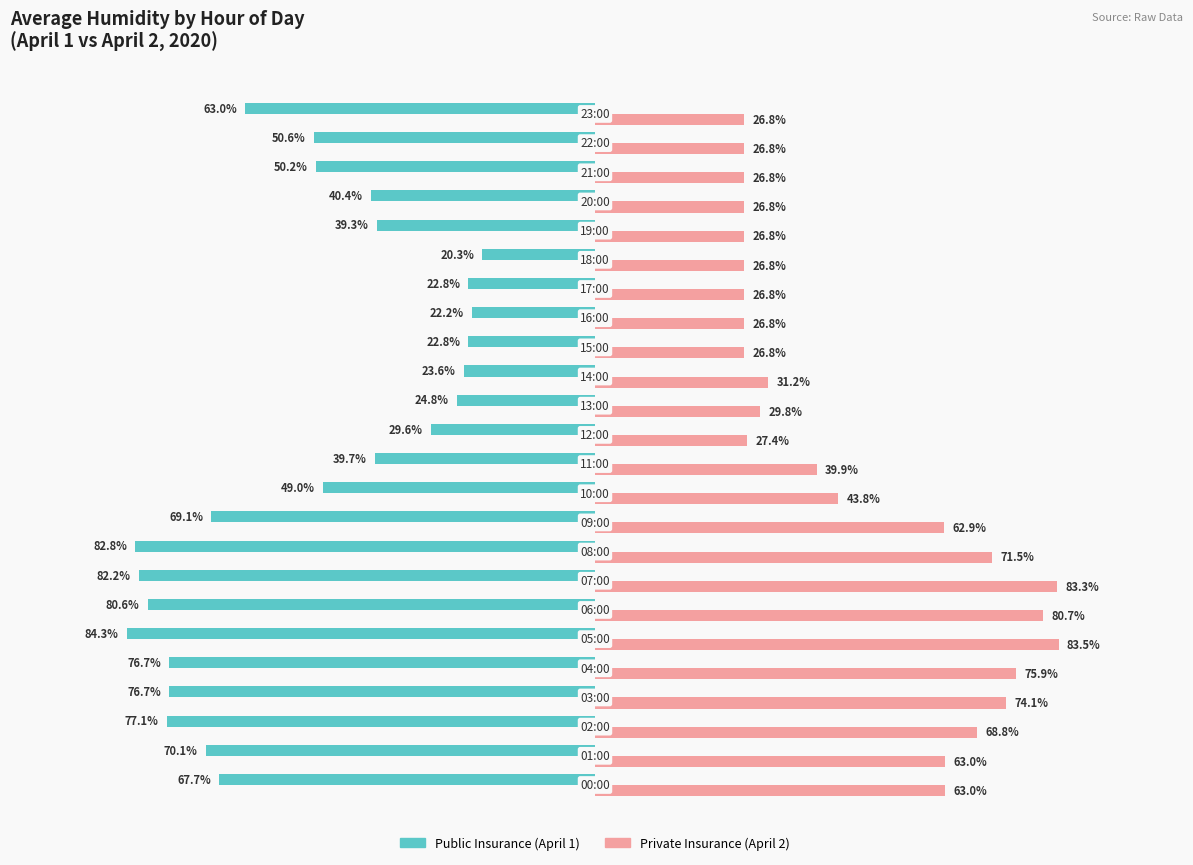

List the series in order of their peak value, highest first.

Private Insurance (April 2), Public Insurance (April 1)